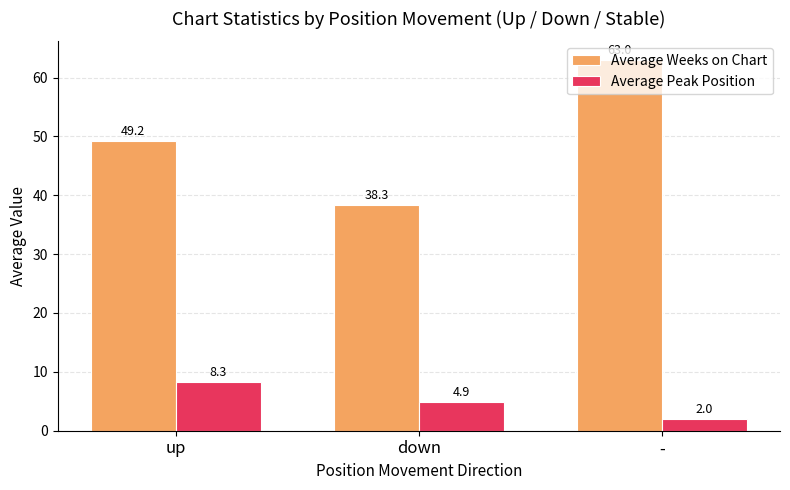

Are the bars horizontal?

No